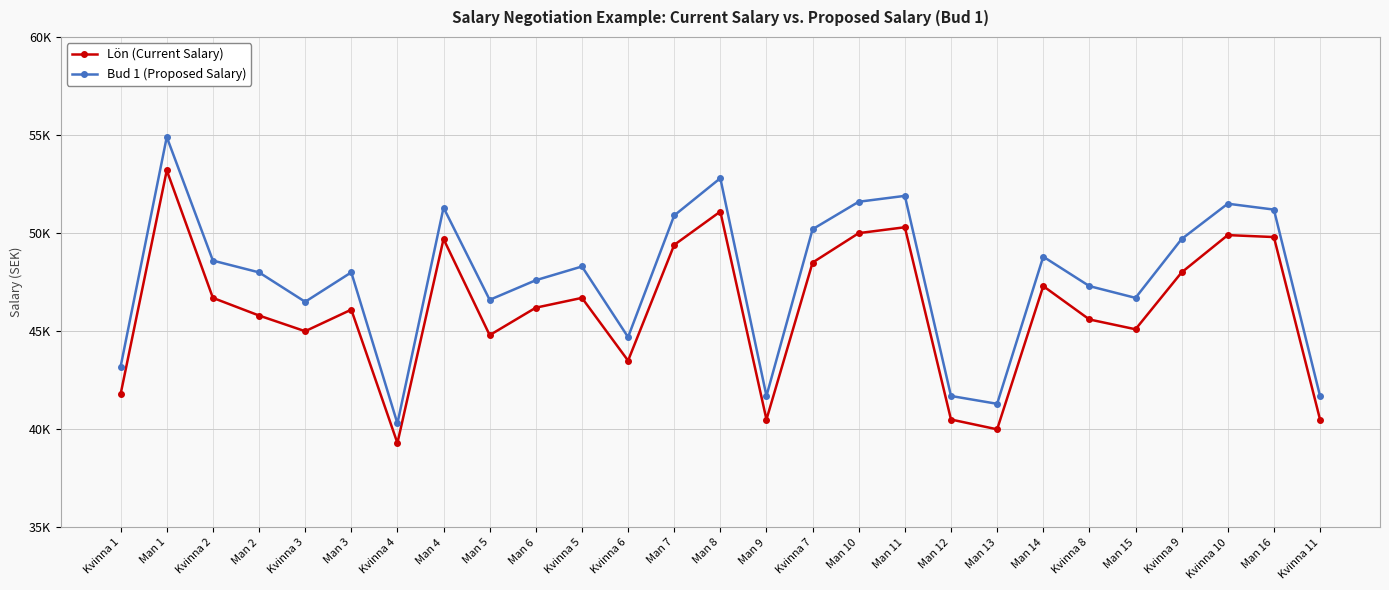

Where does the Lön (Current Salary) series first go above 46200?

Man 1